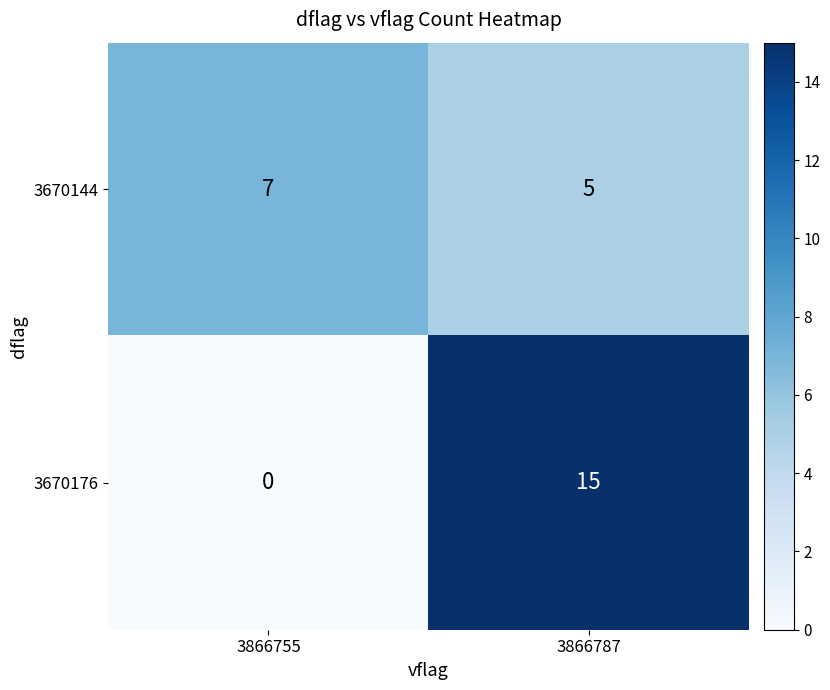

The value of 3670176 at 3866755 is -8. True or false?

False